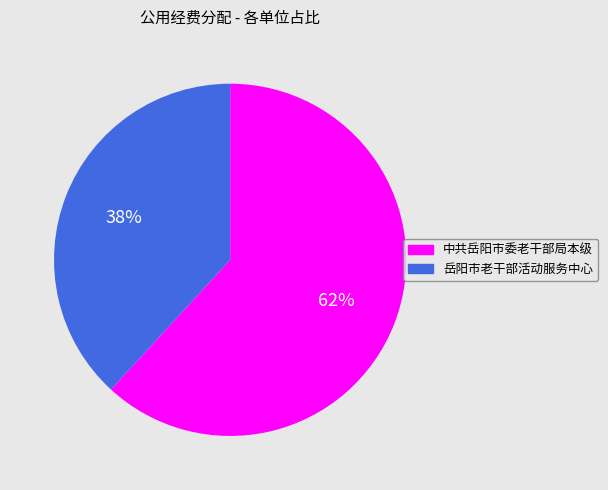

How many slices are in this pie chart?

2